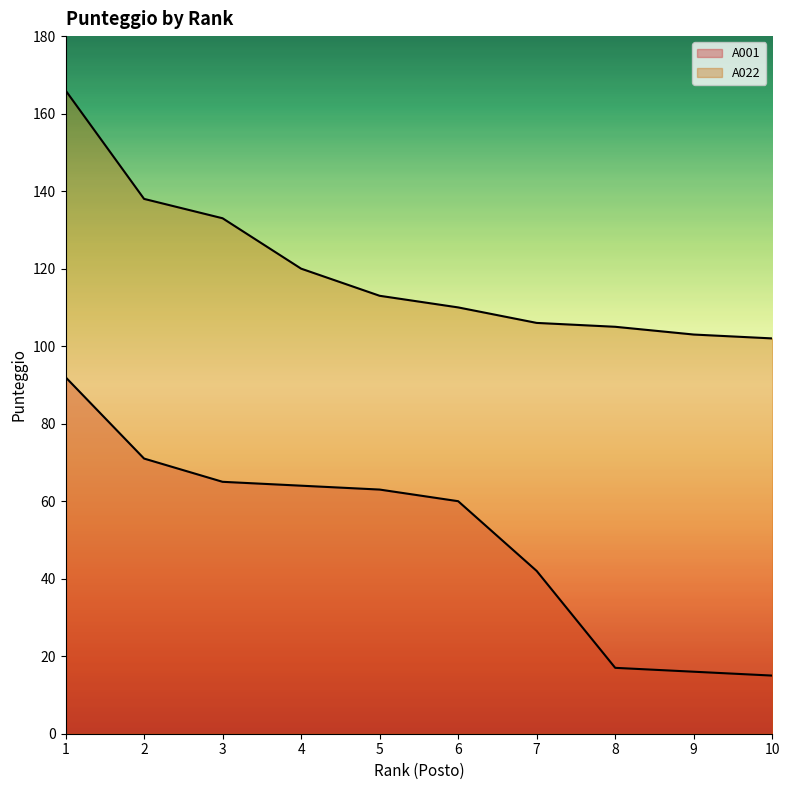

At how many categories does at least one series exceed 25?

10